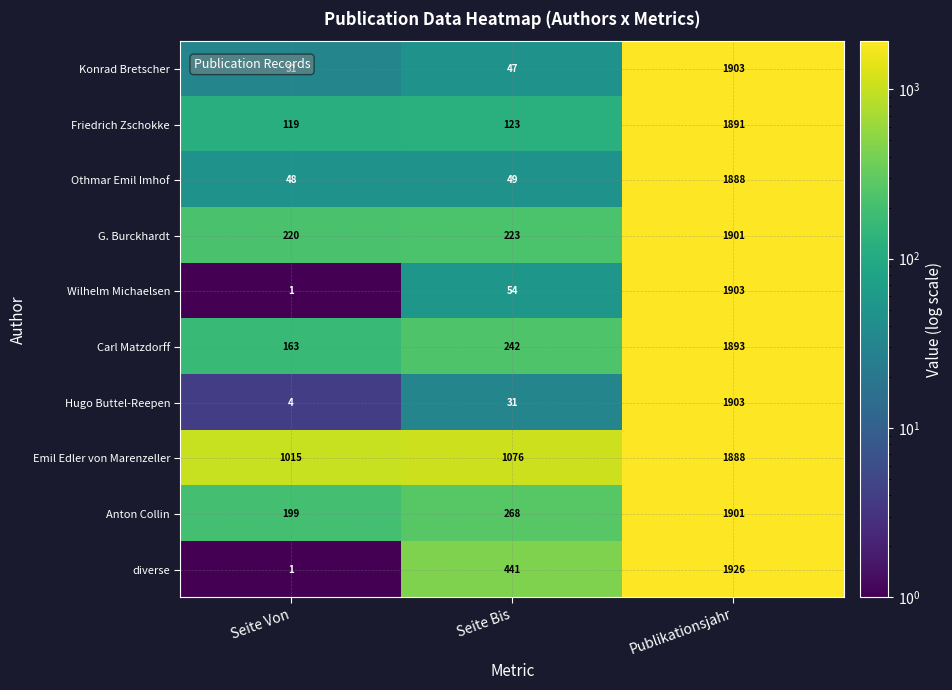

Which label corresponds to the largest value in the chart?

Publikationsjahr